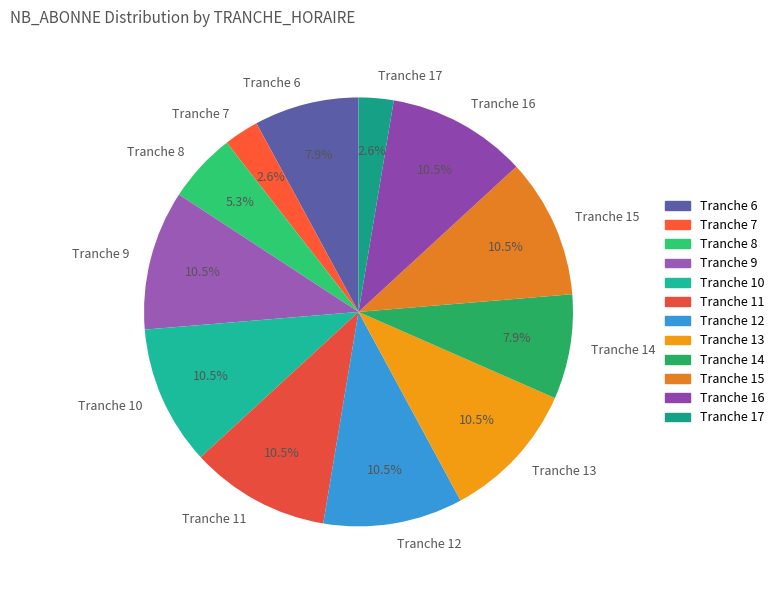

Does any single category account for the majority?

No